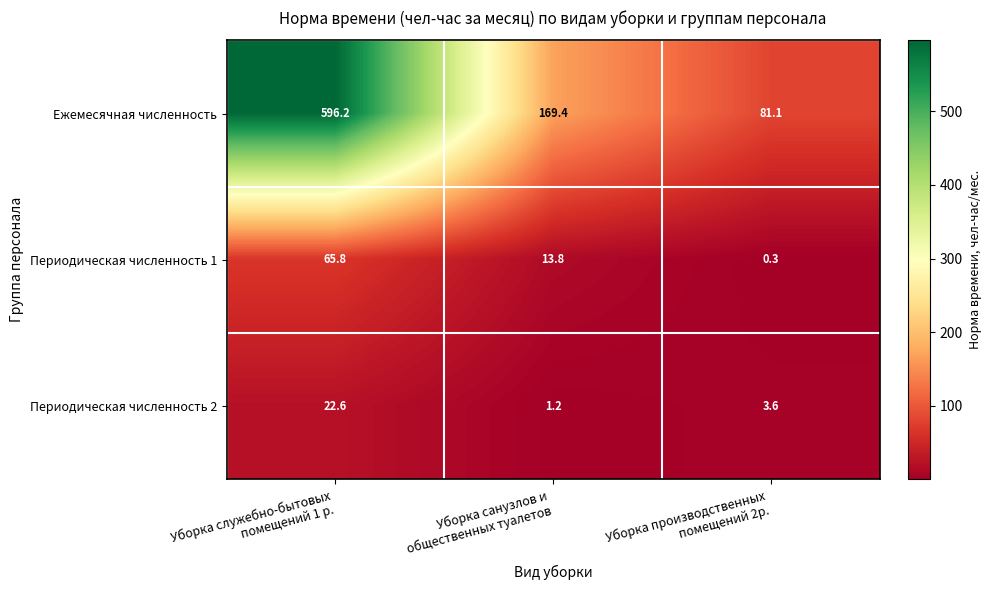

At which category is the sum across all series the highest?

Уборка служебно-бытовых
помещений 1 р.